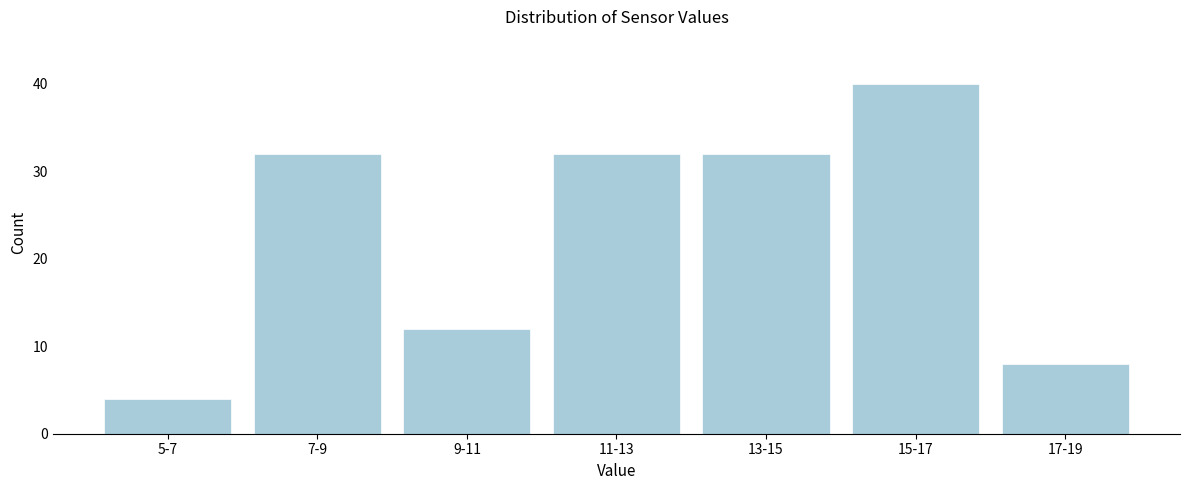

Reading left to right, transcribe all the data shown in this chart.

4	32	12	32	32	40	8